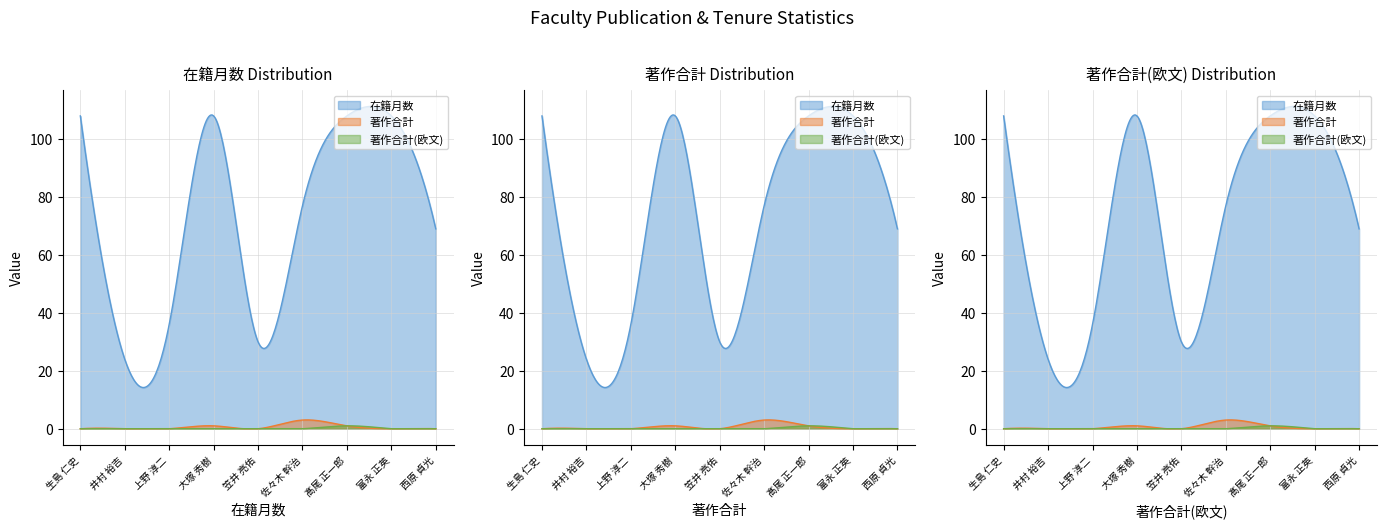

What is the maximum value for 著作合計(欧文)?

1